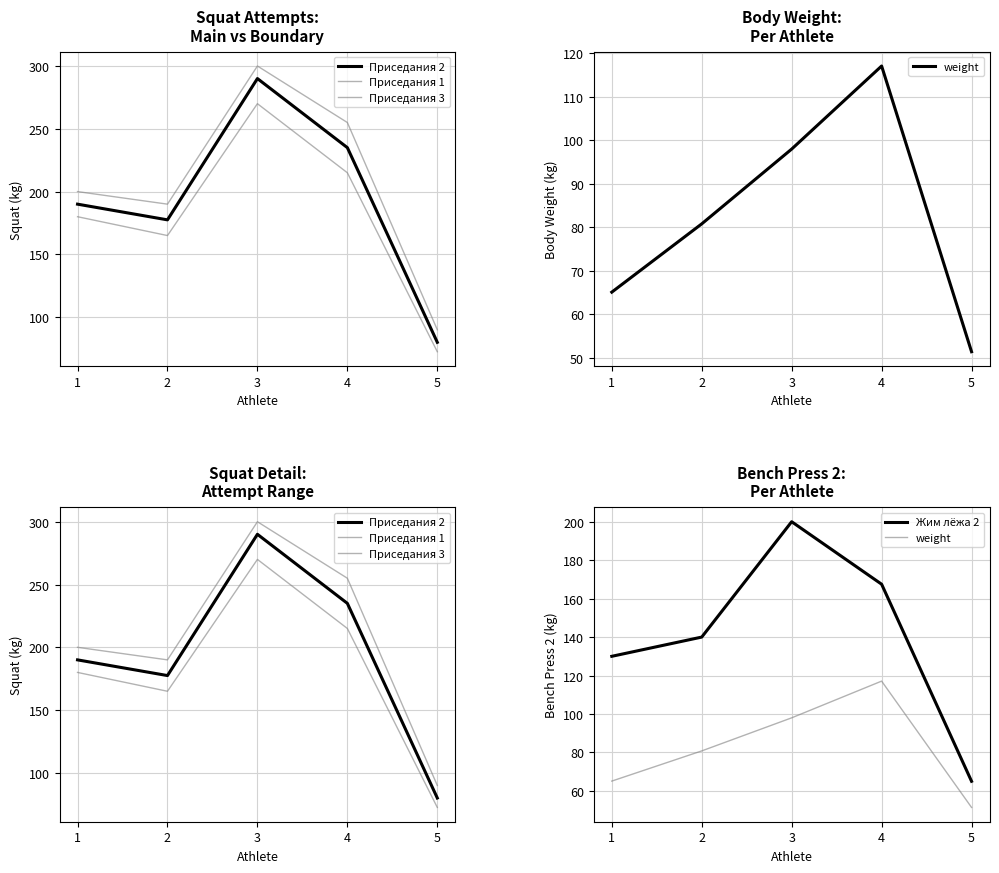

What is the total value across all series at 2?

753.3